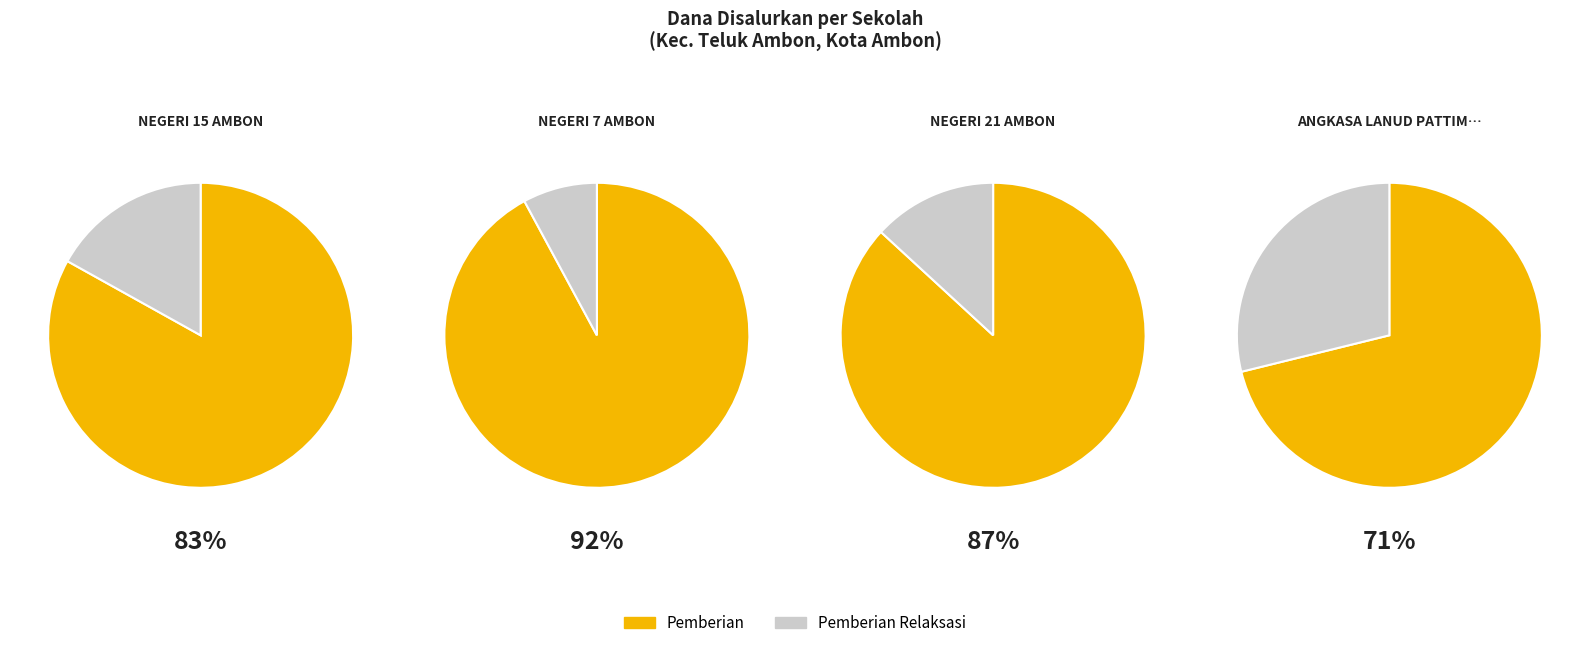

Rank the series by their maximum value, from lowest to highest.

Pemberian Relaksasi, Pemberian